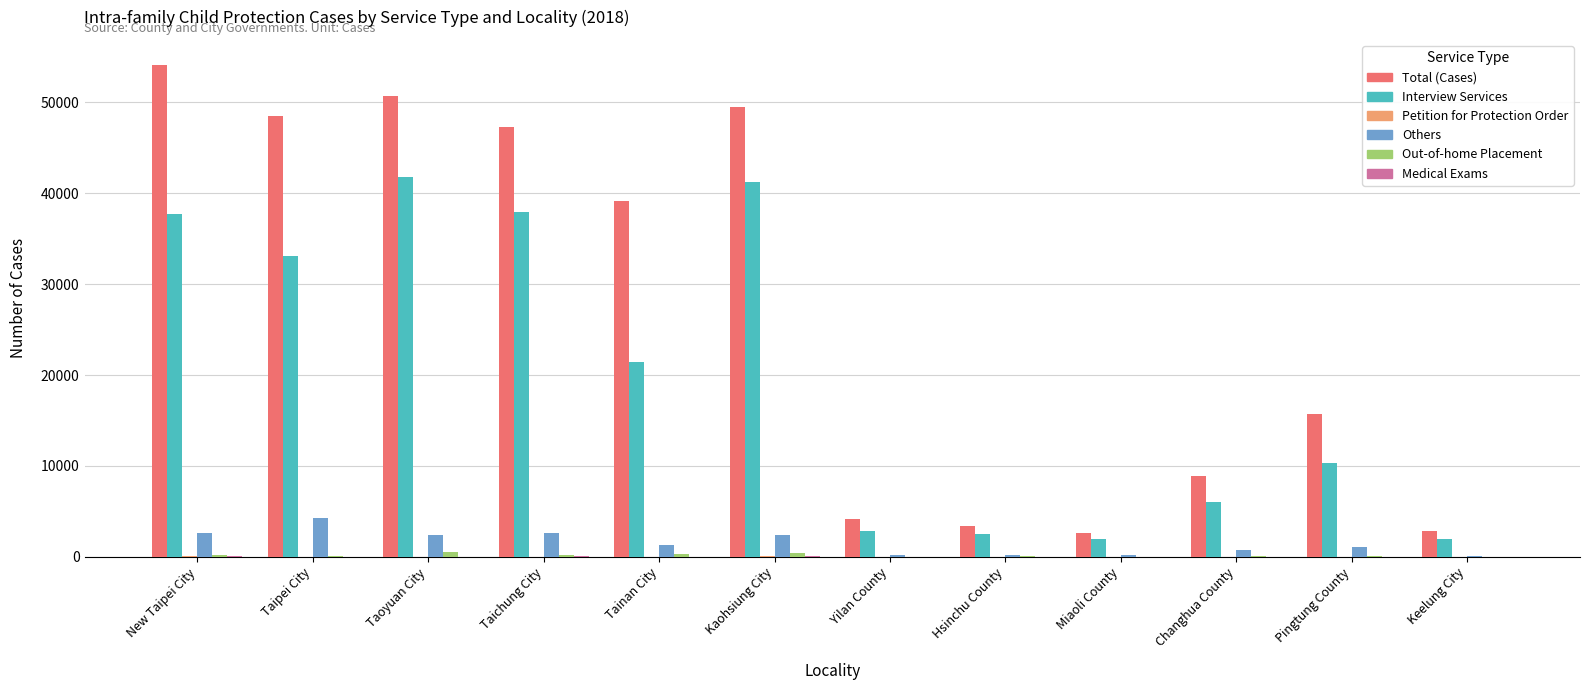

Which series has the largest total across all categories?

Total (Cases)